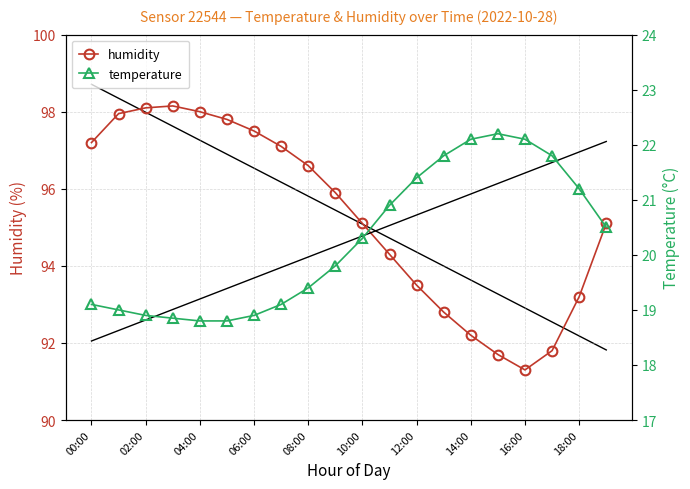

True or false: temperature and humidity intersect in this chart.

False